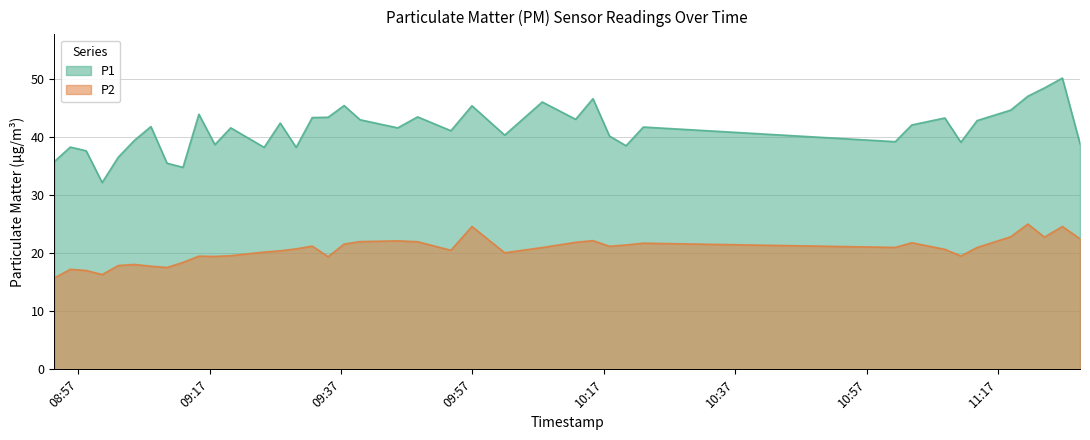

List the series in order of their overall mean, lowest first.

P2, P1